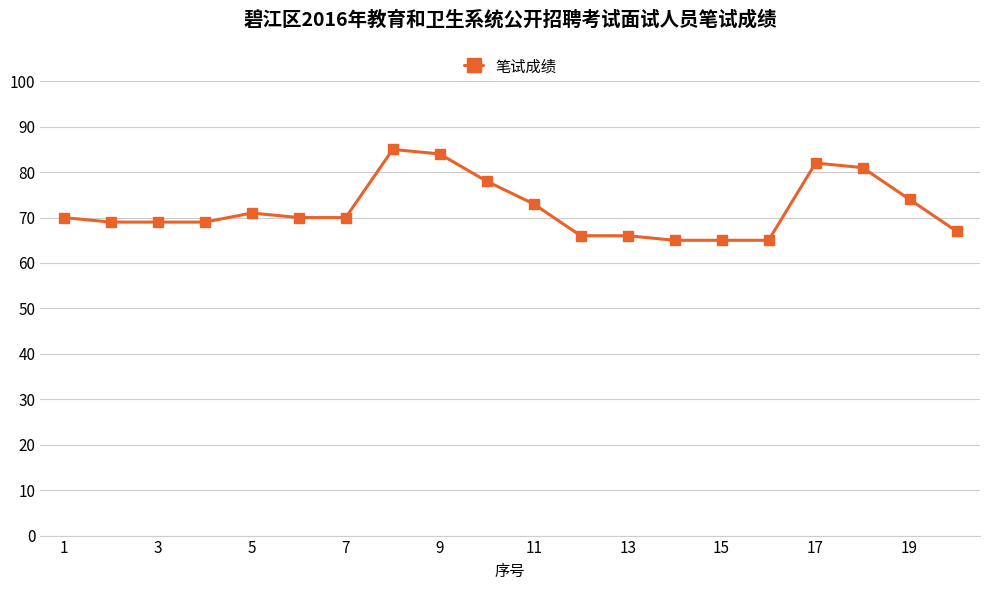

What is the greatest value displayed?

85